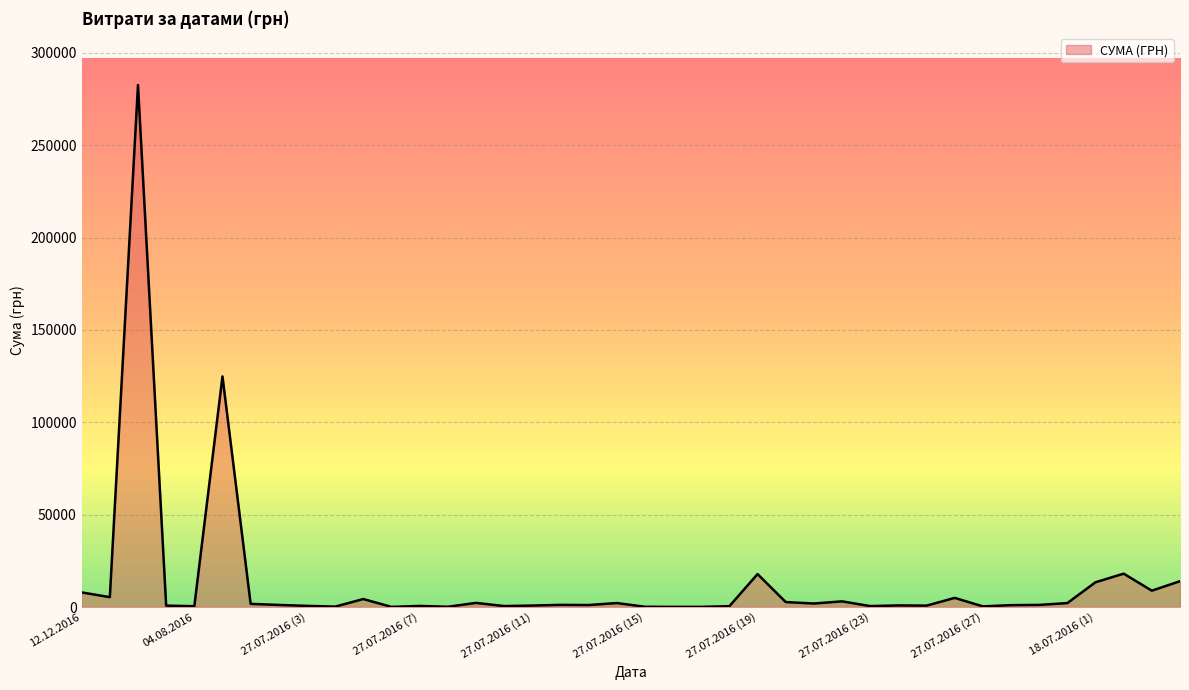

What is the greatest value displayed?

282495.1